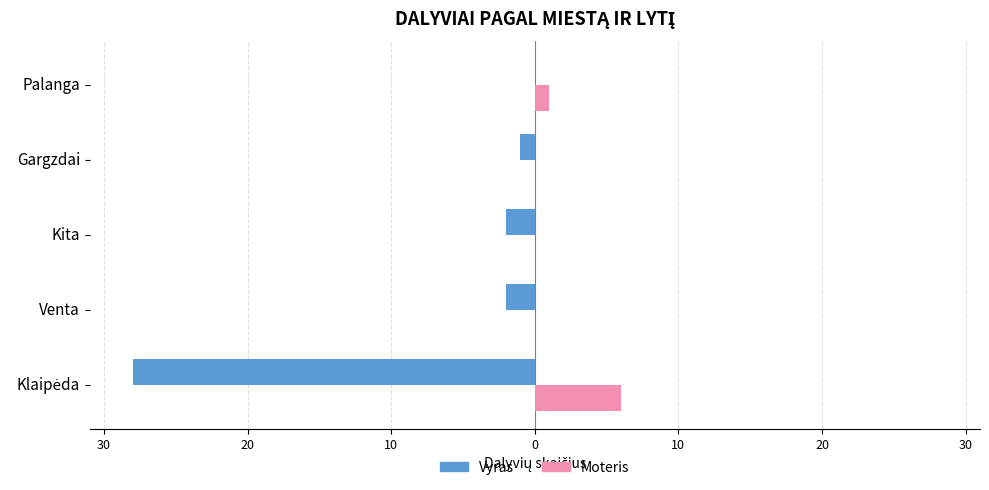

What are all the series names shown in the legend?

Vyras, Moteris